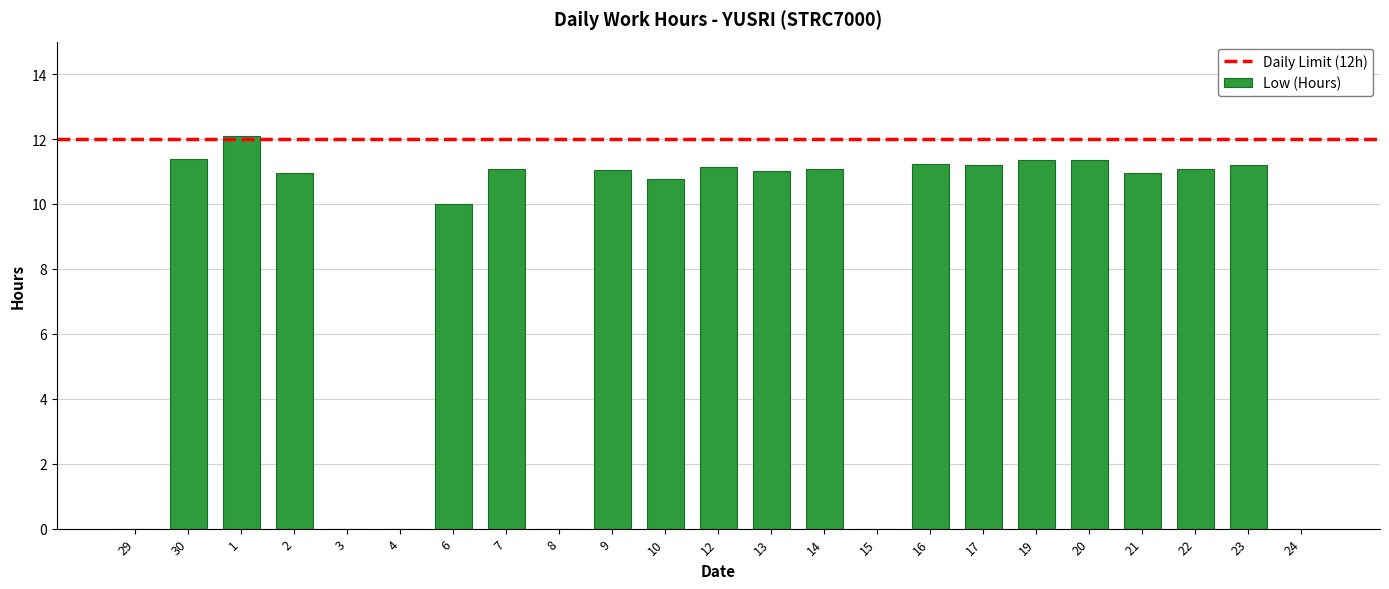

What is the change in value from 6 to 10?

+0.8